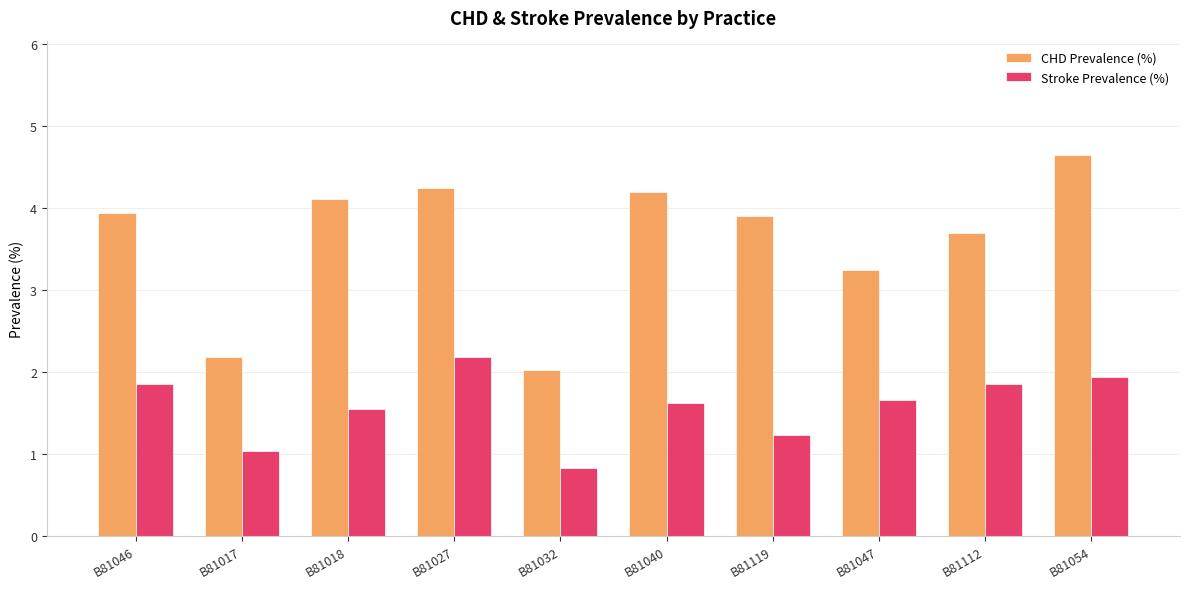

How many bars are there in total?

20